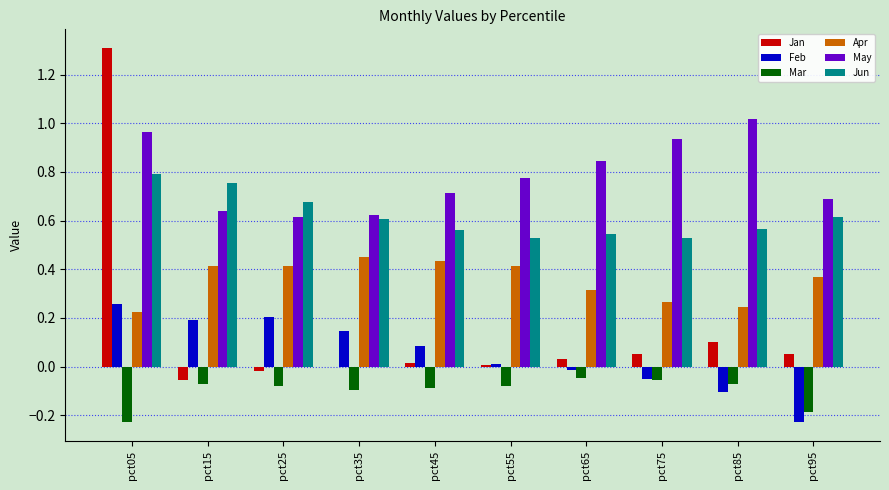

At which label does May reach its peak?

pct85